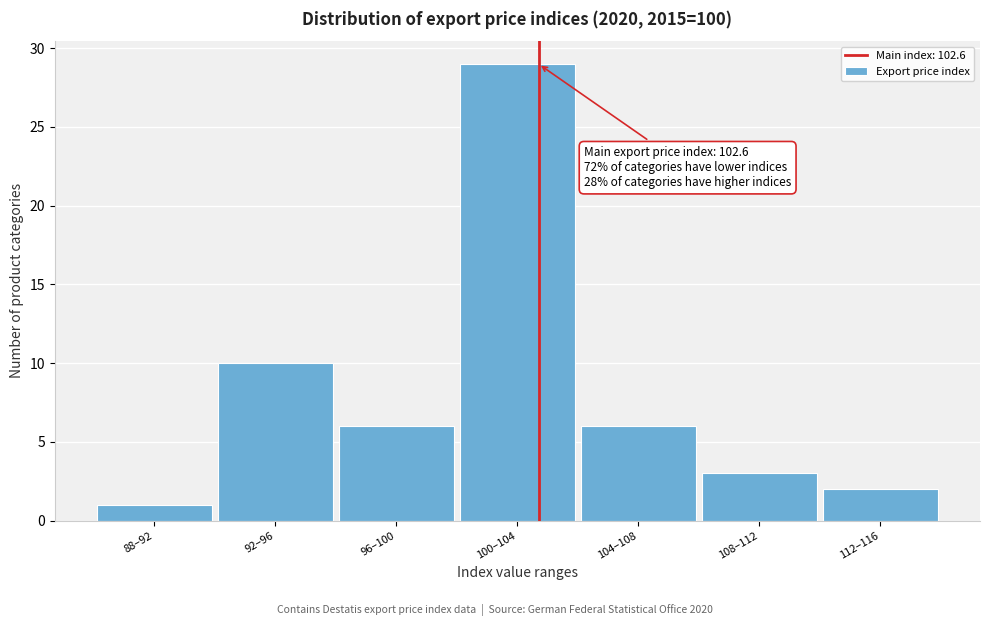

Reading left to right, transcribe all the data shown in this chart.

88–92=1	92–96=10	96–100=6	100–104=29	104–108=6	108–112=3	112–116=2